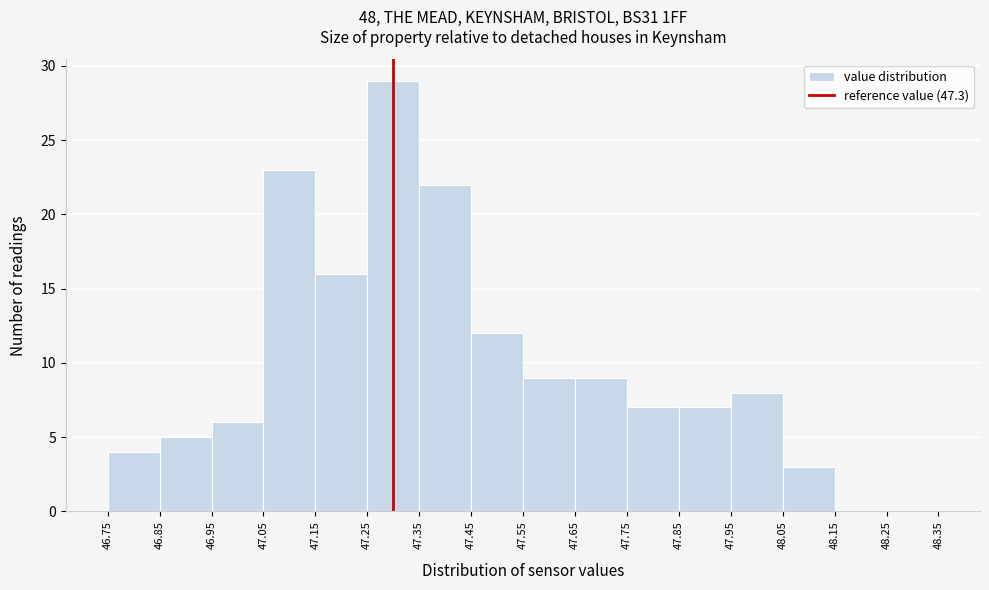

Reading left to right, transcribe this chart: for each bar, give the range it covers on the x-axis and its height. The values are not printed on the chart, so give them approximately, as read against the axis.

46.75 to 46.85: 4
46.85 to 46.95: 5
46.95 to 47.05: 6
47.05 to 47.15: 23
47.15 to 47.25: 16
47.25 to 47.35: 29
47.35 to 47.45: 22
47.45 to 47.55: 12
47.55 to 47.65: 9
47.65 to 47.75: 9
47.75 to 47.85: 7
47.85 to 47.95: 7
47.95 to 48.05: 8
48.05 to 48.15: 3
48.15 to 48.25: 0
48.25 to 48.35: 0